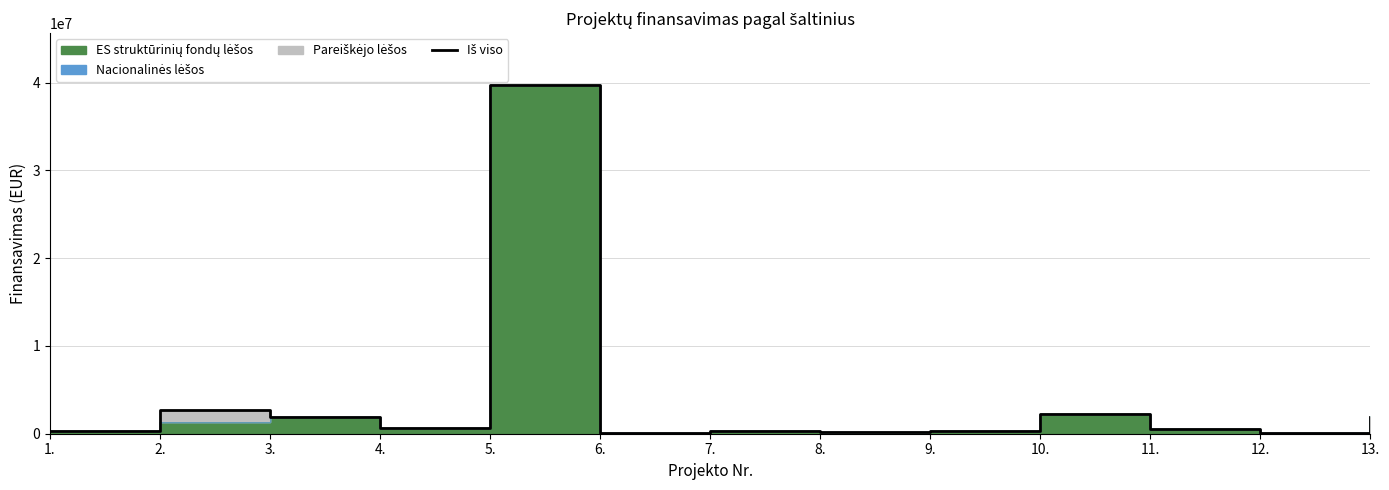

What is the label of the 5th point from the right?

9.